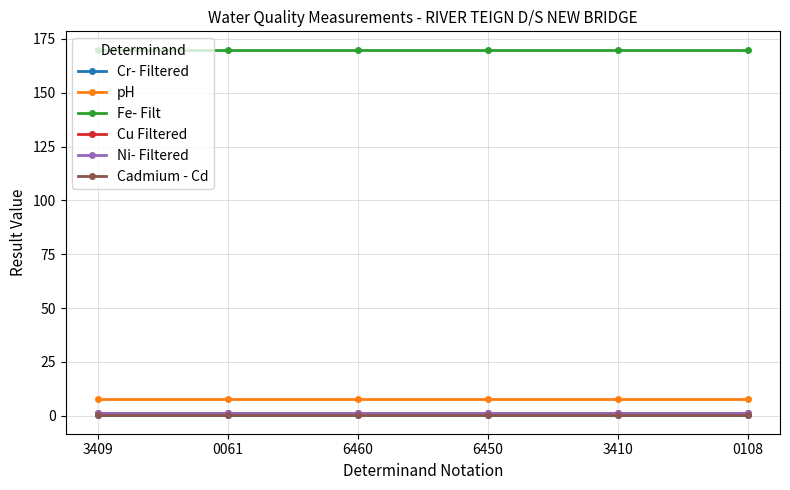

What position from the right is 6460?

4